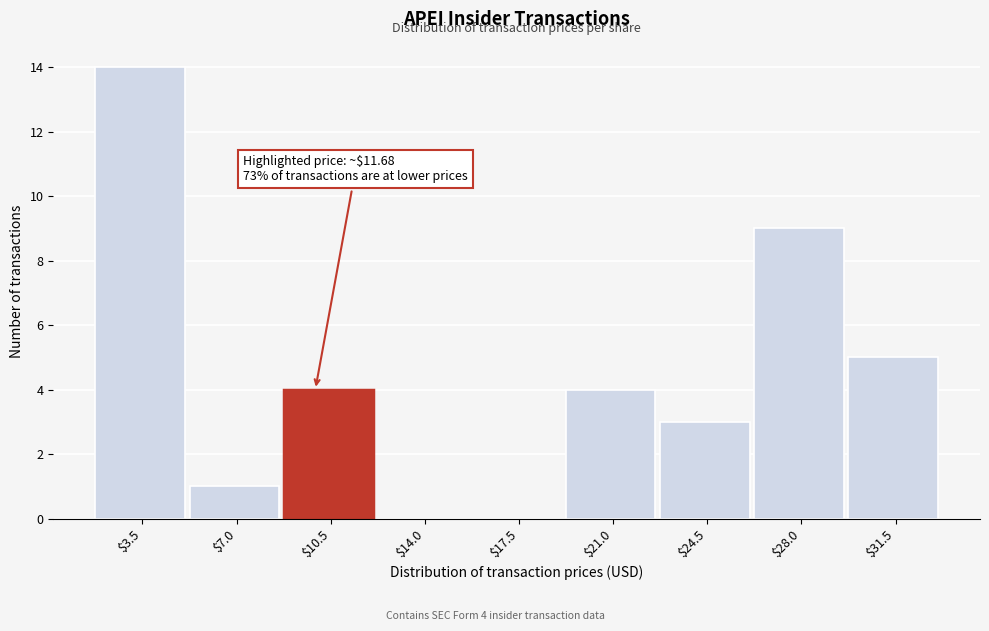

What is the greatest value displayed?

14